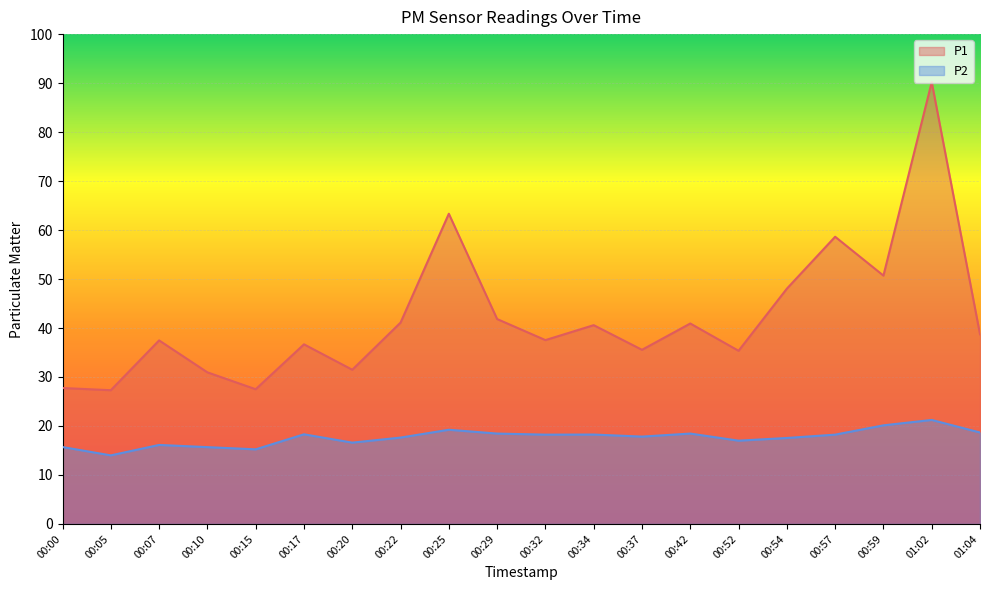

The value of P1 at 00:59 is 50.7. True or false?

True